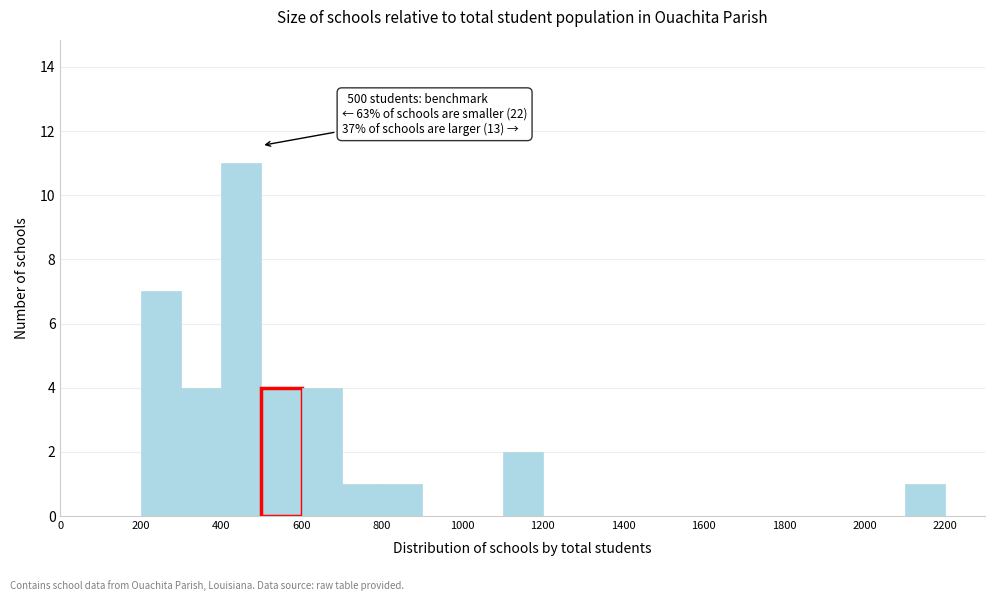

Over which range of the x-axis is the bar tallest?

400 to 500